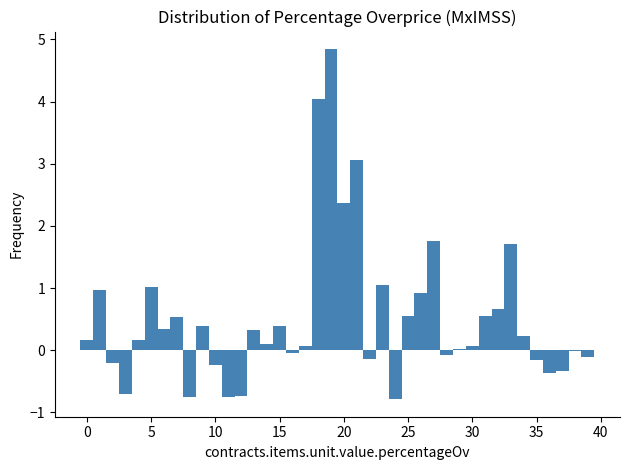

Around what value on the x-axis is the tallest bar? Give the approximate position of its centre, as read against the axis.

19.0